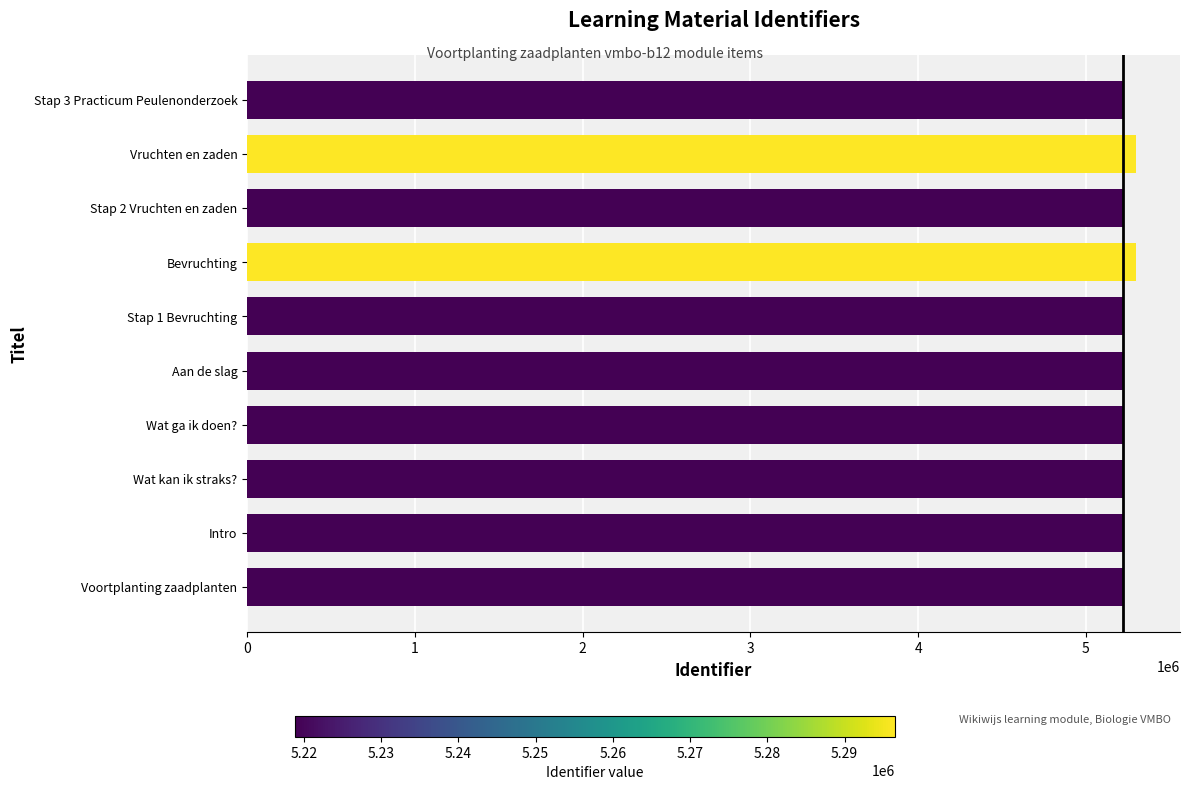

How many data points are less than 5218894?

5